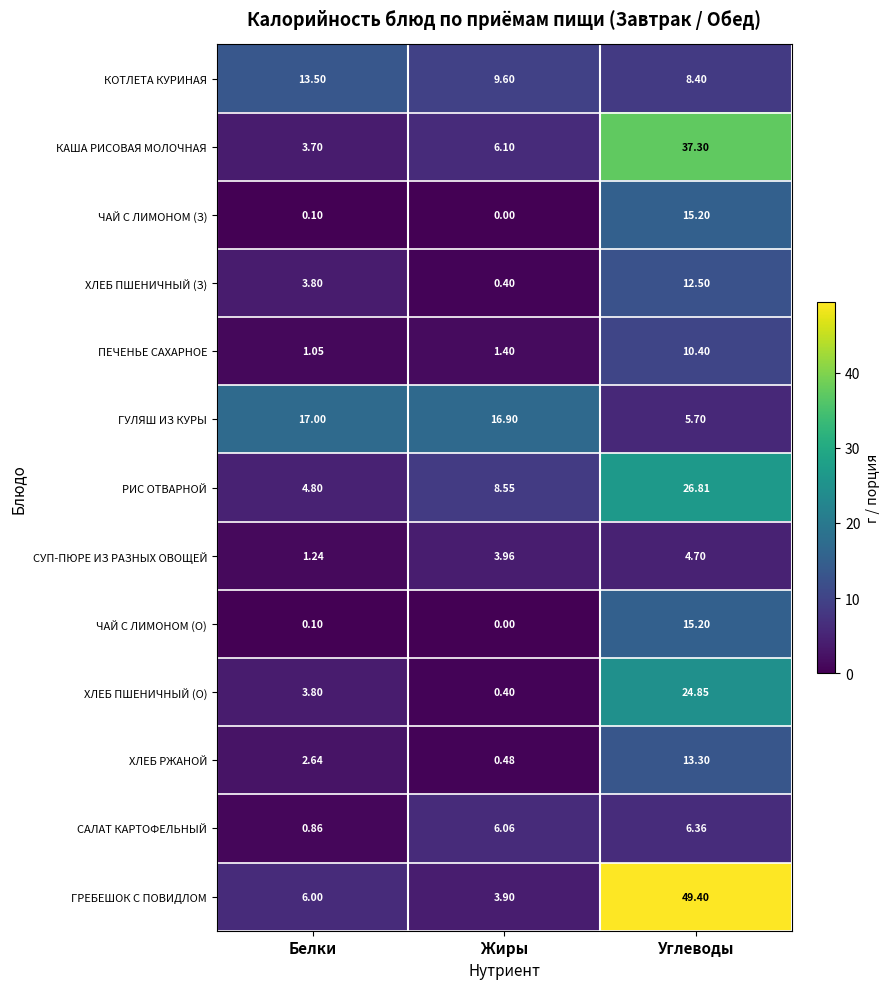

At which label does КОТЛЕТА КУРИНАЯ reach its minimum?

Углеводы